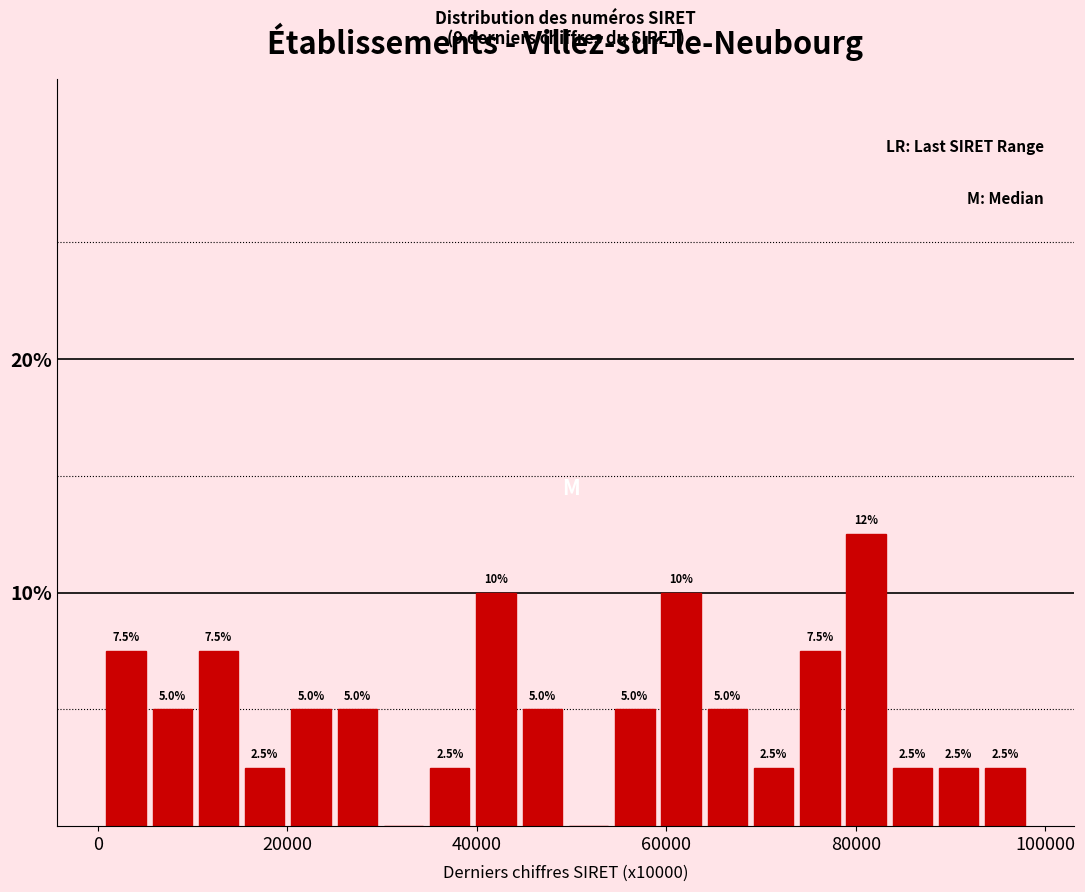

Around what value on the x-axis is the tallest bar? Give the approximate position of its centre, as read against the axis.

82000